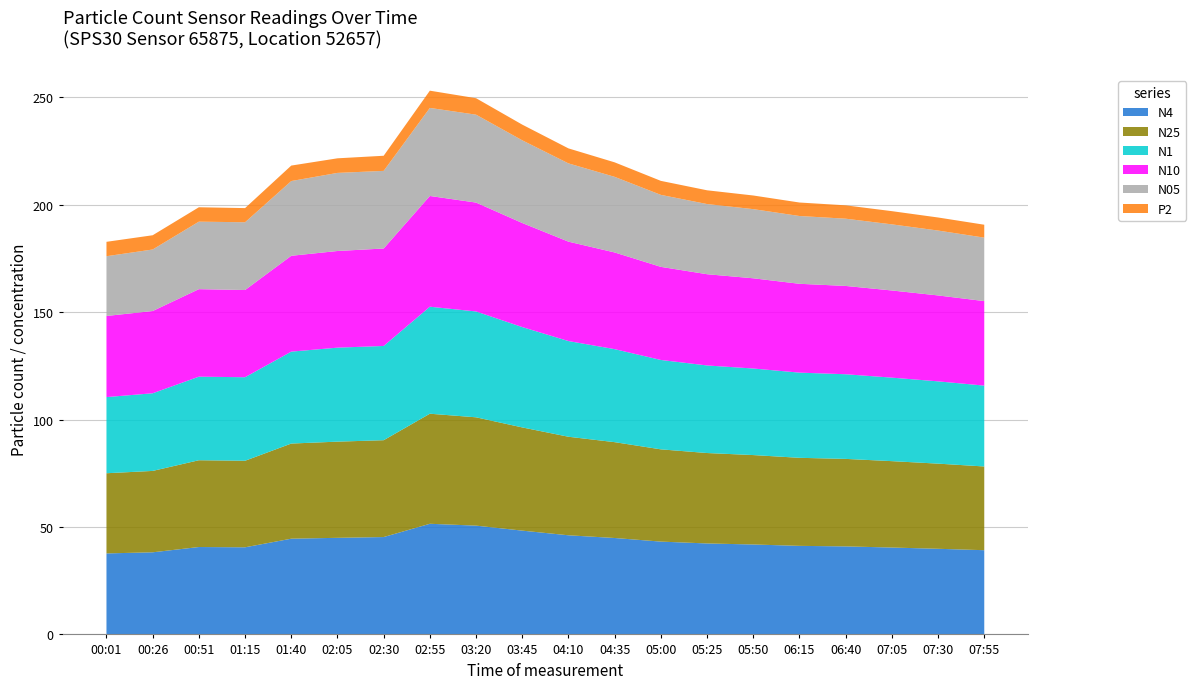

Reading left to right, list all the values displayed in this chart.

N4: 00:01=37.7	00:26=38.2	00:51=40.7	01:15=40.6	01:40=44.6	02:05=45.0	02:30=45.3	02:55=51.5	03:20=50.6	03:45=48.3	04:10=46.1	04:35=44.9	05:00=43.2	05:25=42.4	05:50=41.9	06:15=41.2	06:40=41.0	07:05=40.5	07:30=39.9	07:55=39.2
N25: 00:01=37.3	00:26=37.9	00:51=40.4	01:15=40.3	01:40=44.3	02:05=44.8	02:30=45.1	02:55=51.2	03:20=50.4	03:45=48.0	04:10=45.9	04:35=44.6	05:00=43.0	05:25=42.1	05:50=41.6	06:15=41.0	06:40=40.7	07:05=40.2	07:30=39.6	07:55=39.0
N1: 00:01=35.5	00:26=36.1	00:51=38.9	01:15=38.9	01:40=42.8	02:05=43.8	02:30=43.9	02:55=49.8	03:20=49.3	03:45=46.7	04:10=44.5	04:35=43.3	05:00=41.6	05:25=40.8	05:50=40.3	06:15=39.7	06:40=39.4	07:05=38.9	07:30=38.3	07:55=37.6
N10: 00:01=37.8	00:26=38.3	00:51=40.7	01:15=40.6	01:40=44.6	02:05=45.0	02:30=45.4	02:55=51.6	03:20=50.7	03:45=48.5	04:10=46.3	04:35=45.0	05:00=43.3	05:25=42.5	05:50=42.0	06:15=41.4	06:40=41.1	07:05=40.6	07:30=40.0	07:55=39.3
N05: 00:01=27.8	00:26=28.6	00:51=31.4	01:15=31.6	01:40=34.8	02:05=36.4	02:30=36.1	02:55=41.0	03:20=40.9	03:45=38.5	04:10=36.4	04:35=35.2	05:00=33.5	05:25=32.7	05:50=32.2	06:15=31.6	06:40=31.3	07:05=30.8	07:30=30.2	07:55=29.6
P2: 00:01=6.7	00:26=6.6	00:51=6.7	01:15=6.6	01:40=7.2	02:05=6.8	02:30=7.0	02:55=8.0	03:20=7.7	03:45=7.3	04:10=7.0	04:35=6.8	05:00=6.5	05:25=6.4	05:50=6.3	06:15=6.3	06:40=6.2	07:05=6.2	07:30=6.1	07:55=6.0